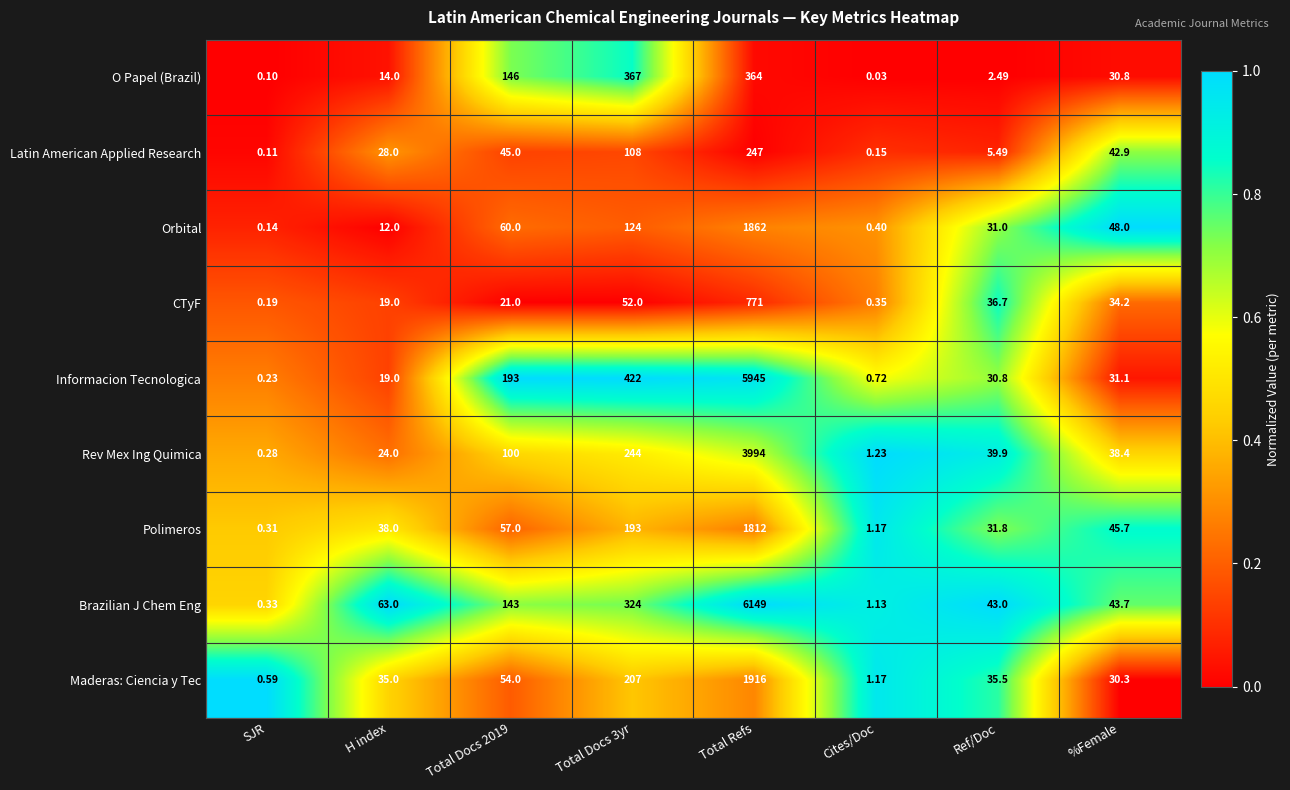

Which series has the largest range (max minus min)?

Brazilian J Chem Eng